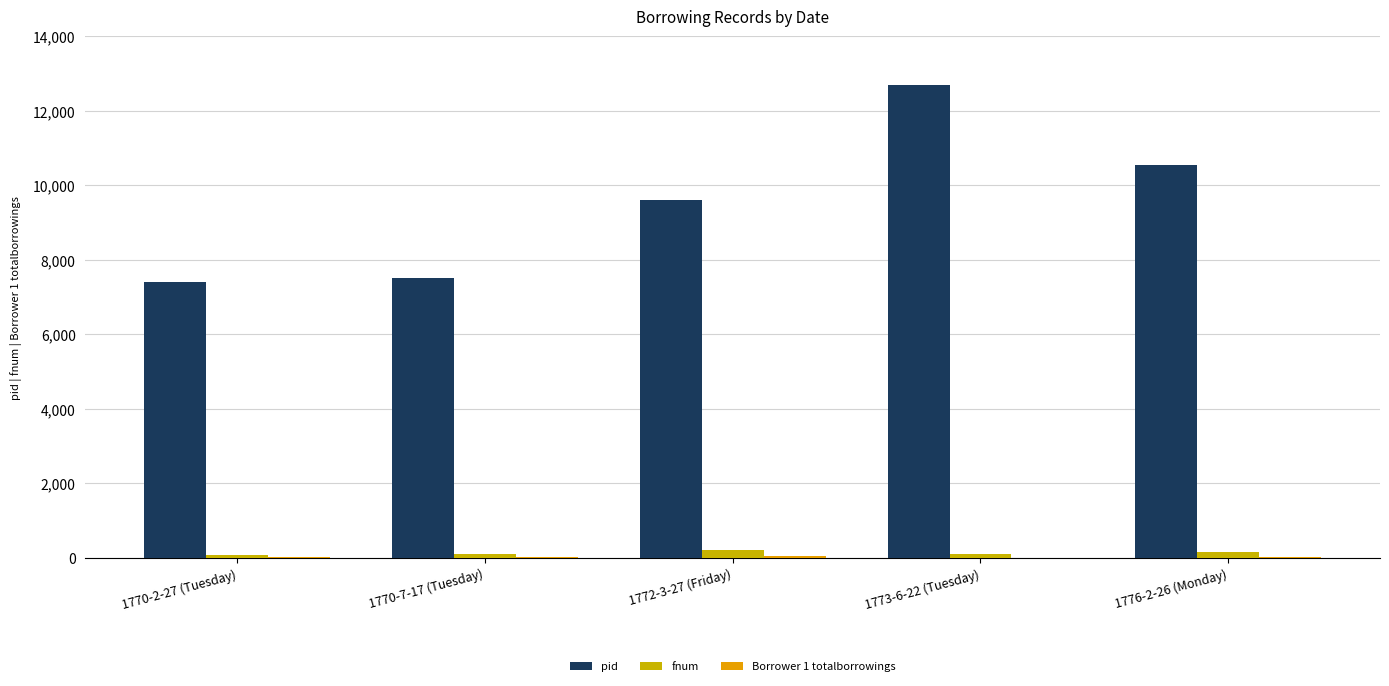

At which label is Borrower 1 totalborrowings closest to 26?

1770-7-17 (Tuesday)